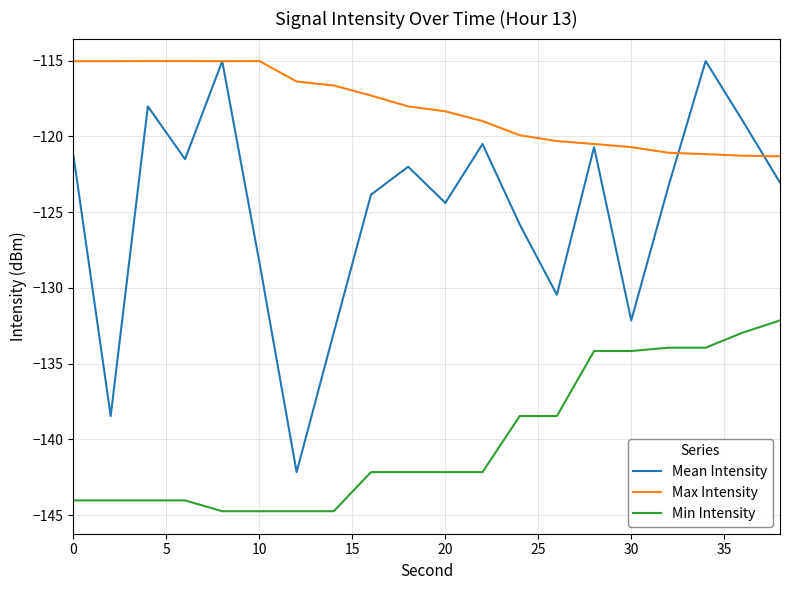

Which series has the largest range (max minus min)?

Mean Intensity